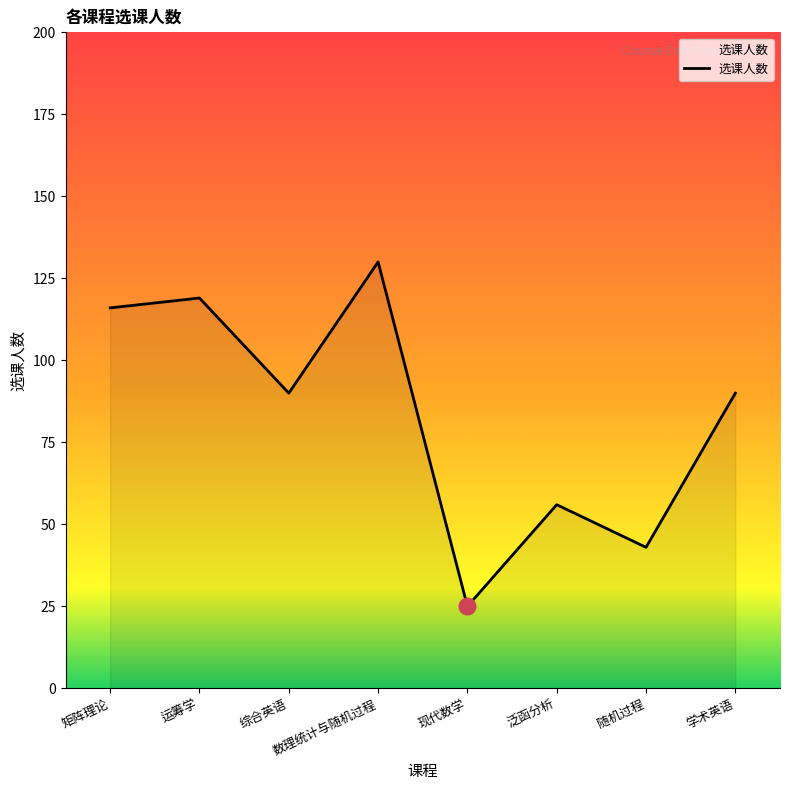

What is the change in value from 综合英语 to 泛函分析?

-34